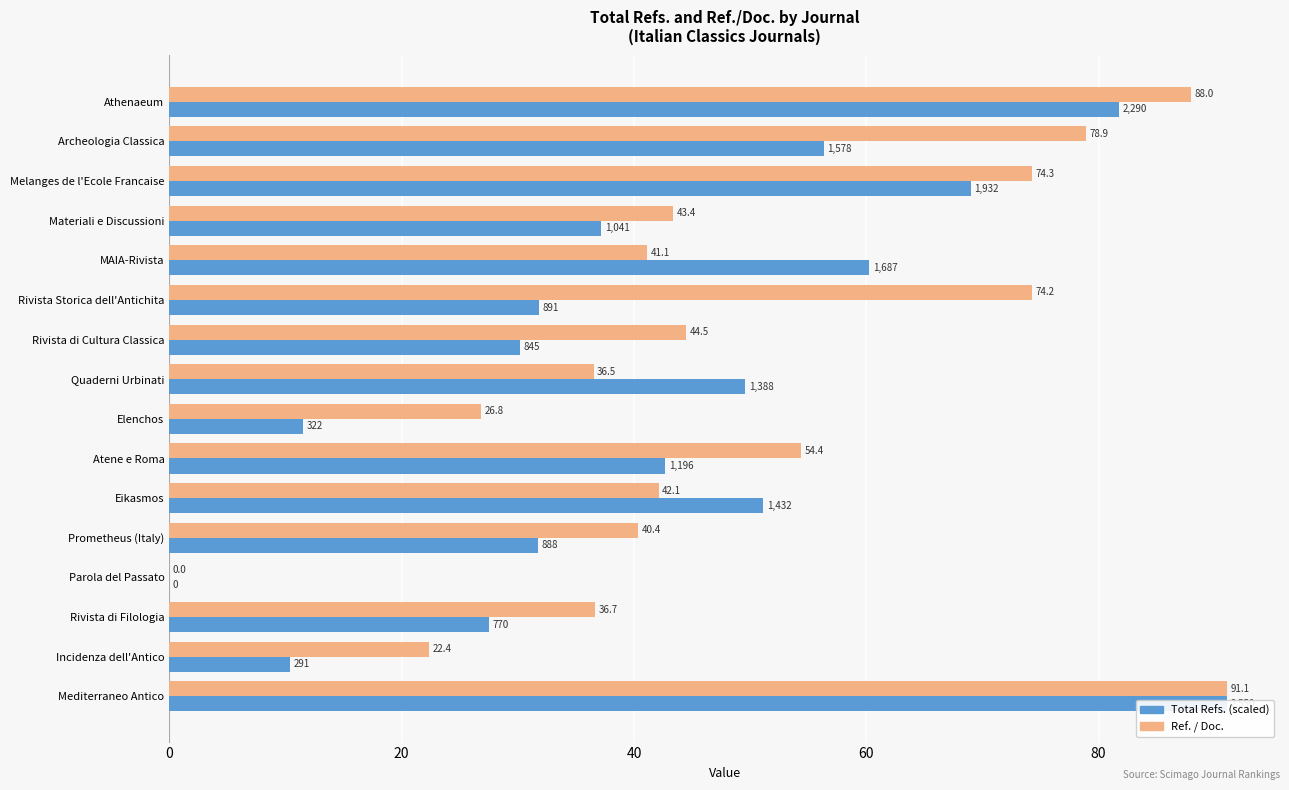

What is the value of the Ref. / Doc. bar at the 3rd from the left?

74.3